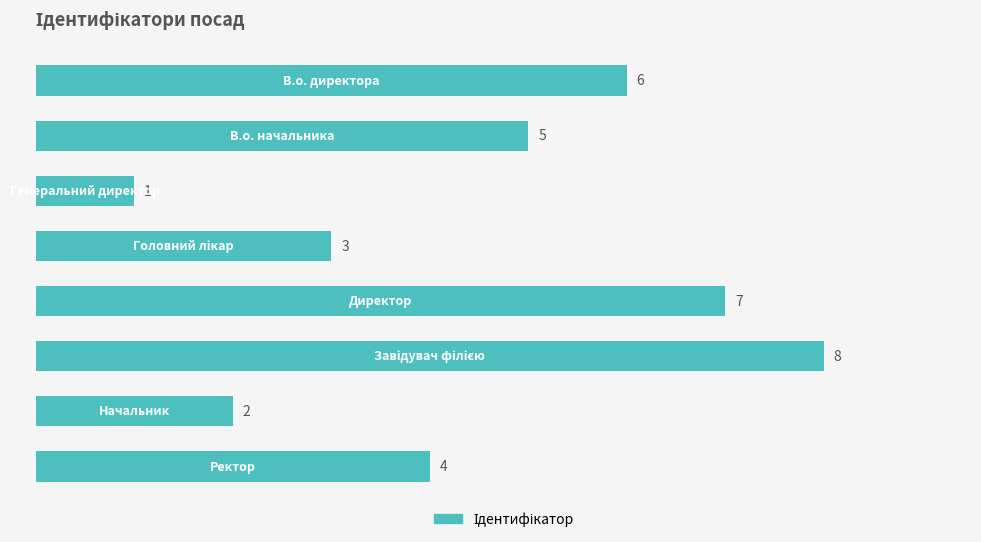

Count the values in the range 3 to 7.

5